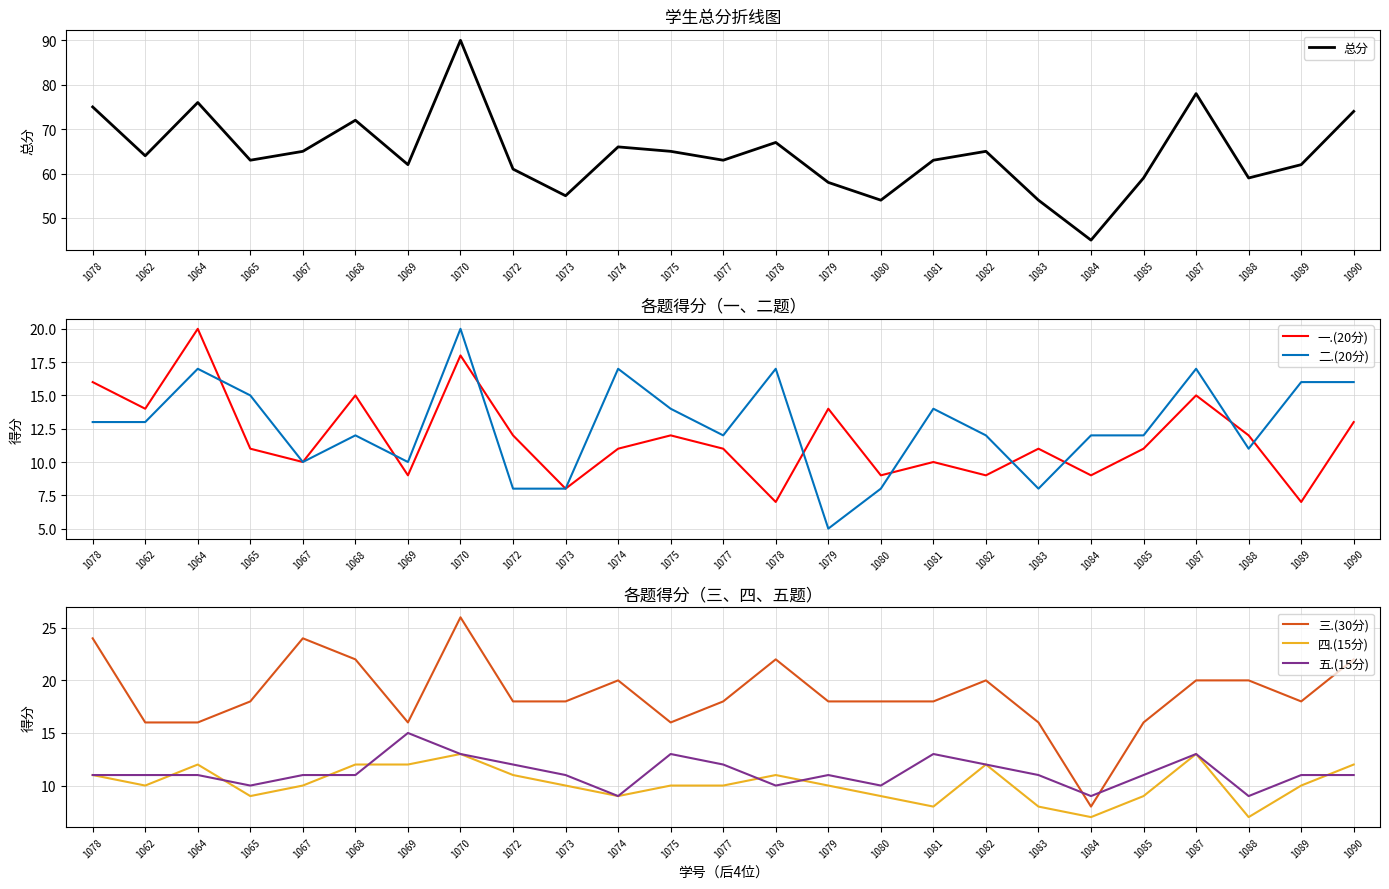

Is the value of 一.(20分) at 1073 greater than the value of 二.(20分) at 1077?

No